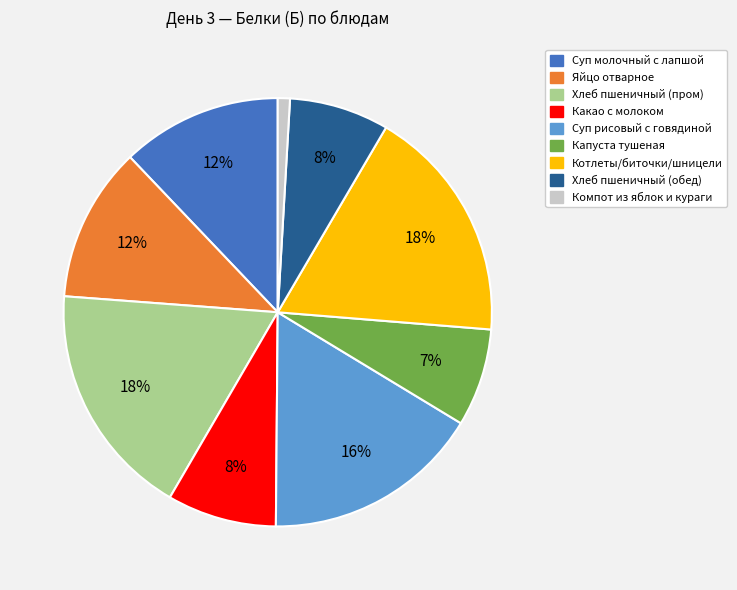

How many segments does this pie chart have?

9